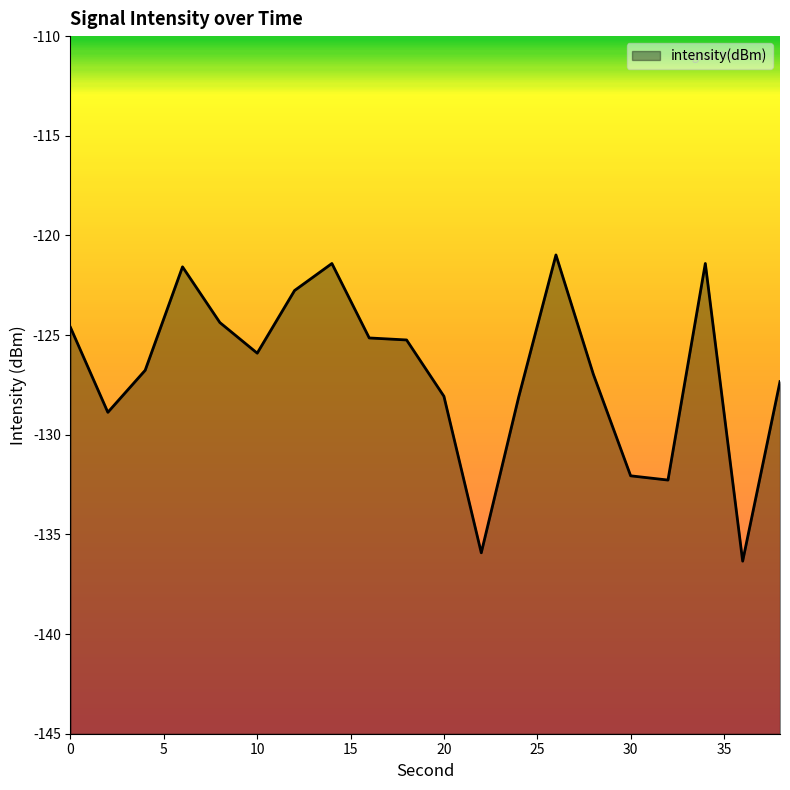

What is the difference between the maximum and minimum values?

15.4